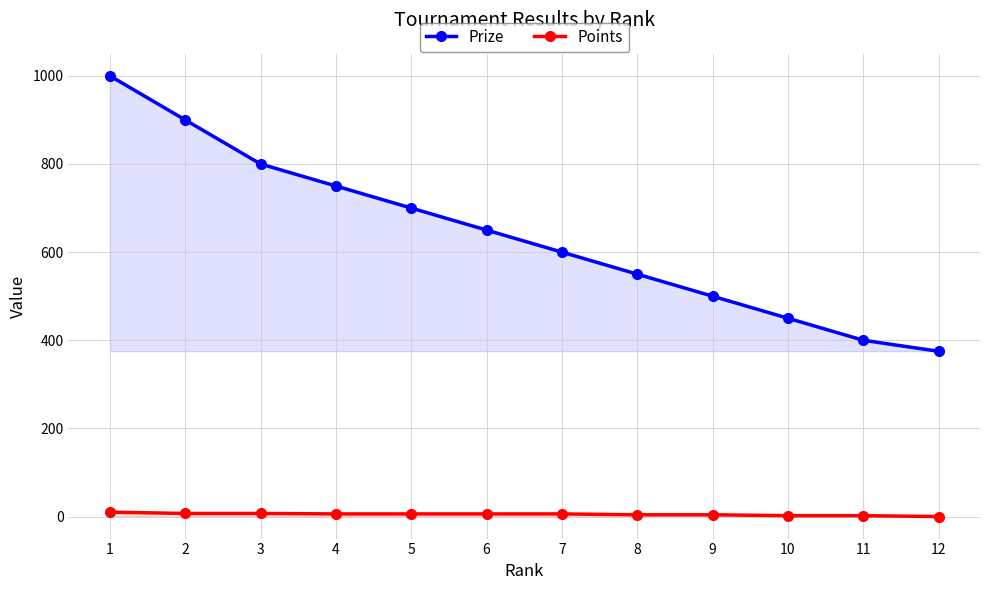

What is the value of the Points point at the 7th from the left?

6